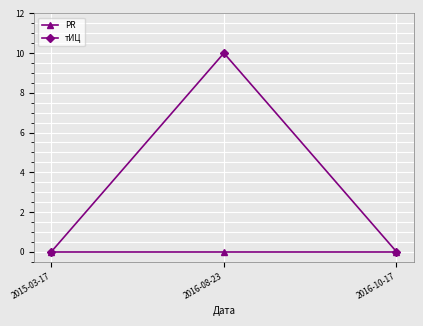

At which category does the chart reach its peak across all series?

2016-08-23